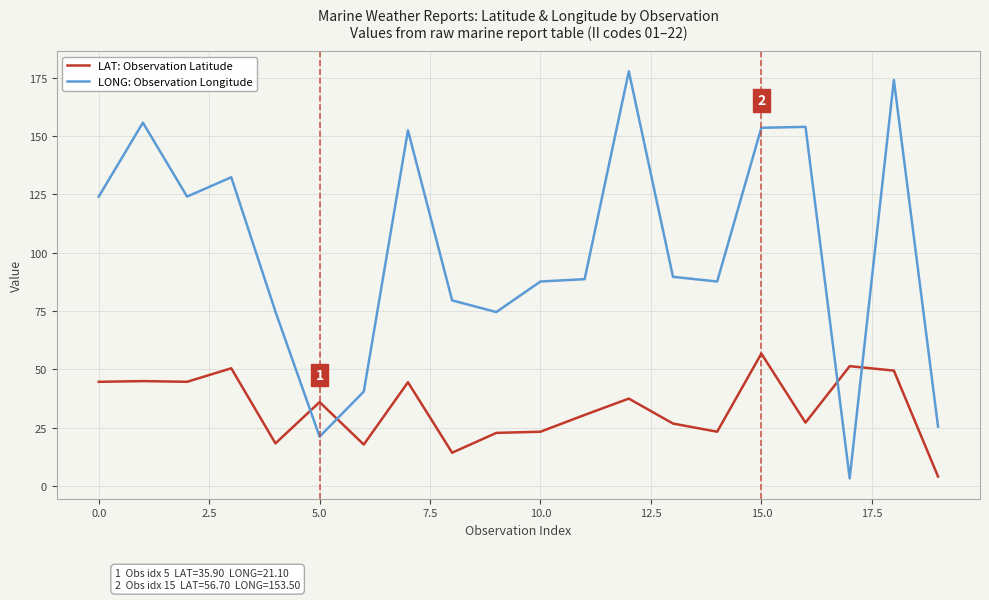

How many times do LONG: Observation Longitude and LAT: Observation Latitude cross each other?

4